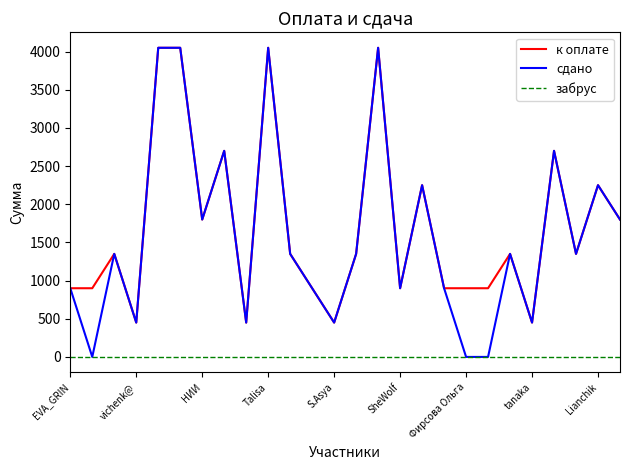

Which series has the widest spread of values?

сдано